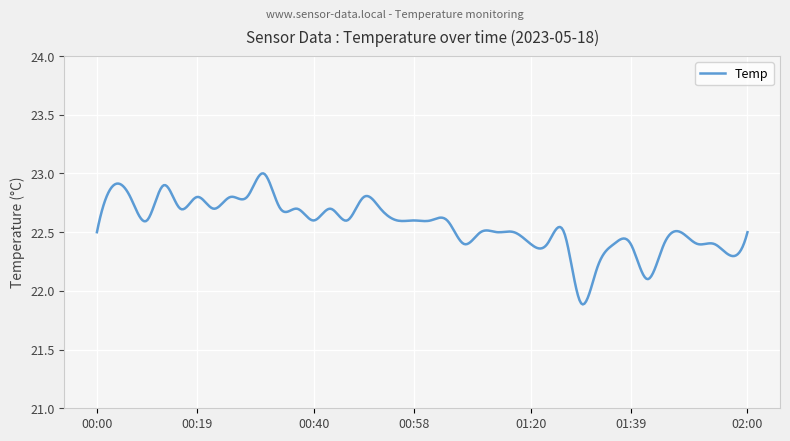

What is the greatest value displayed?

23.0